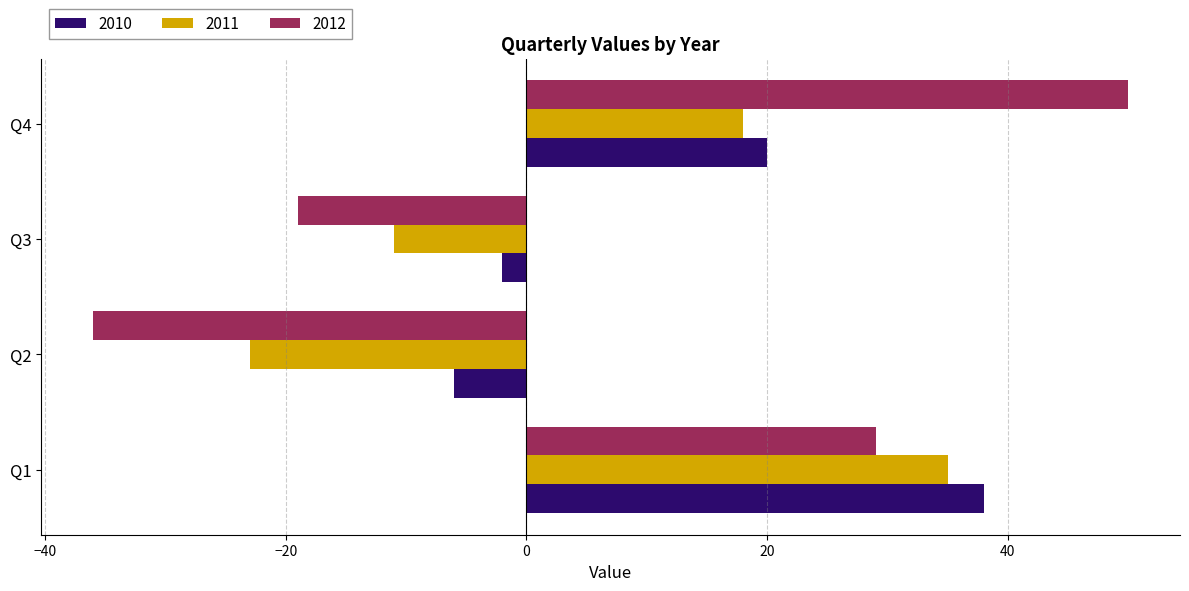

At which label is 2011 closest to 6?

Q4